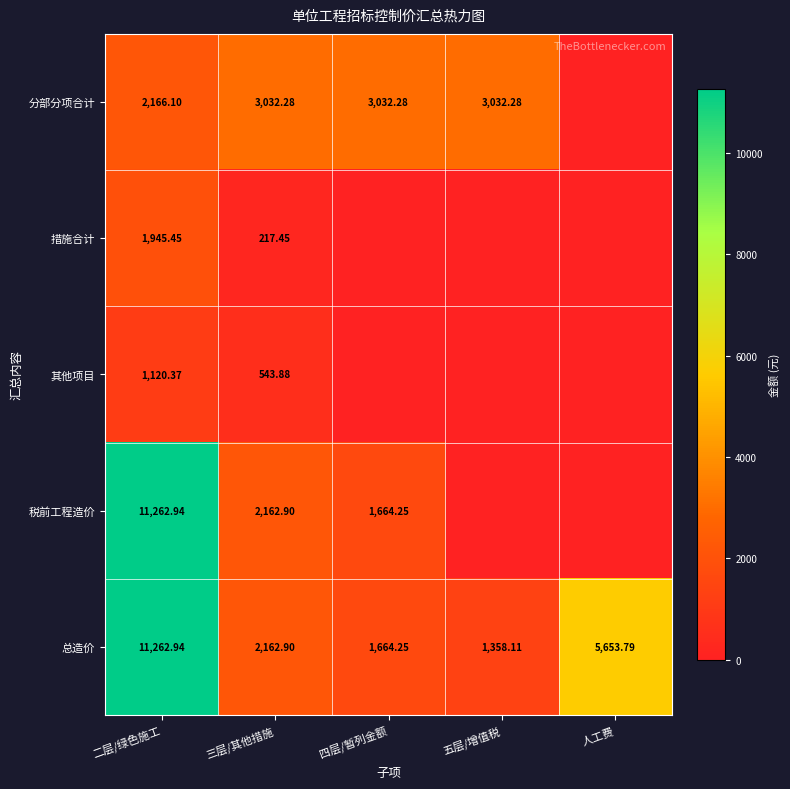

At which label does 总造价 first exceed 2162?

二层/绿色施工